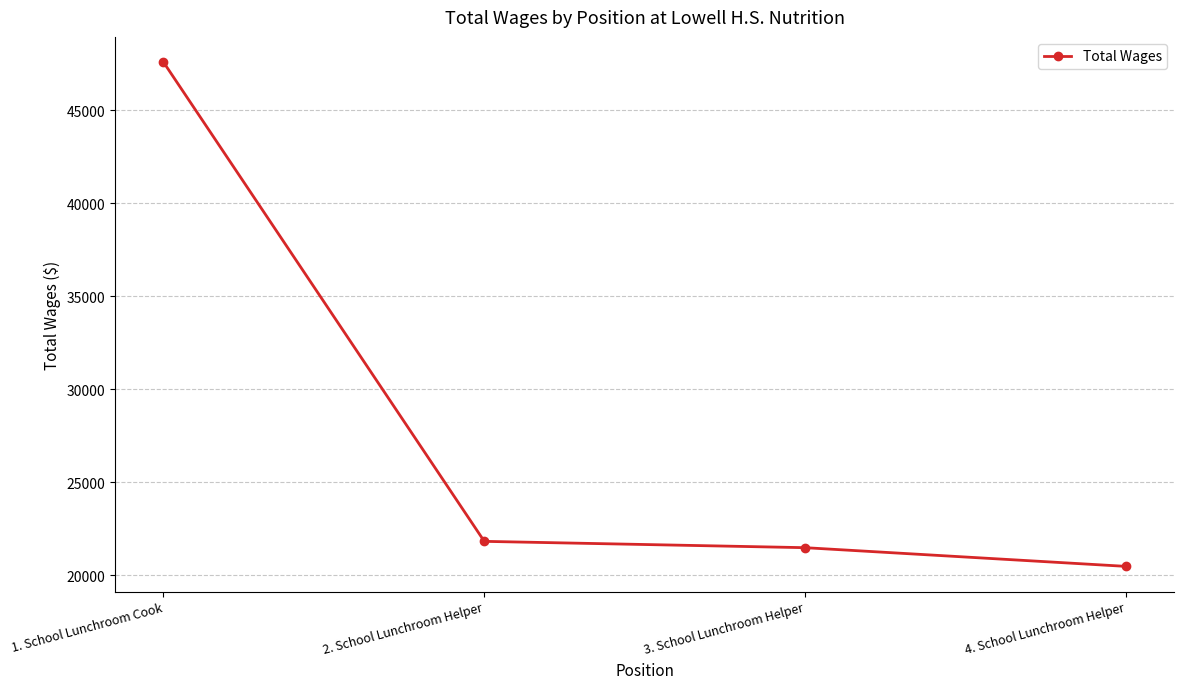

True or false: the data shows 20473 at 4. School Lunchroom Helper.

True